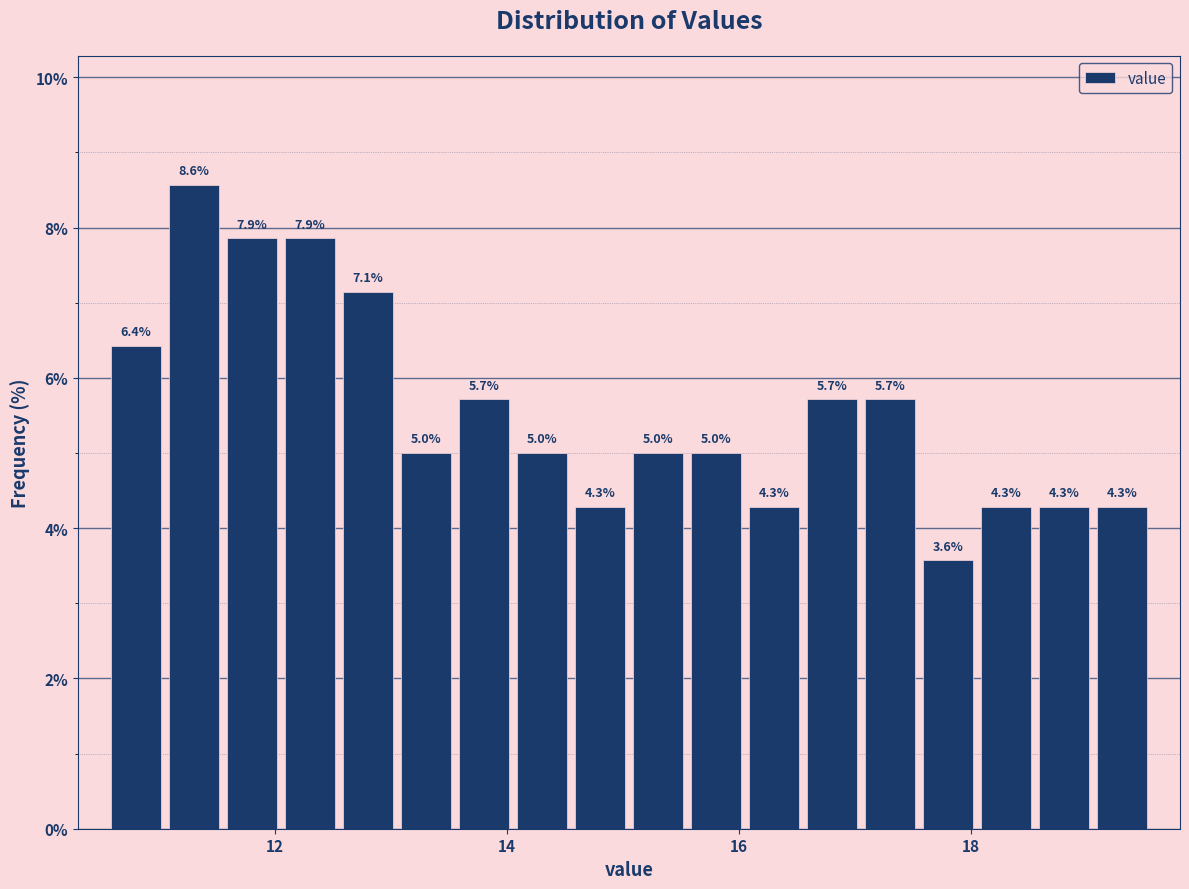

Read against the x-axis, roughly where is the centre of the tallest bar?

11.4